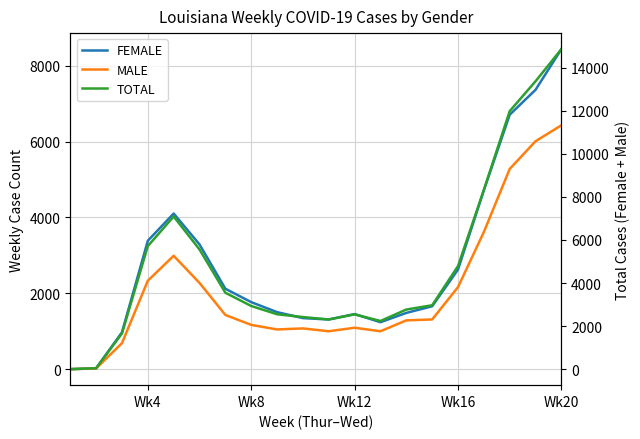

In MALE, how many points are lower than both neighbors (excluding endpoints)?

3